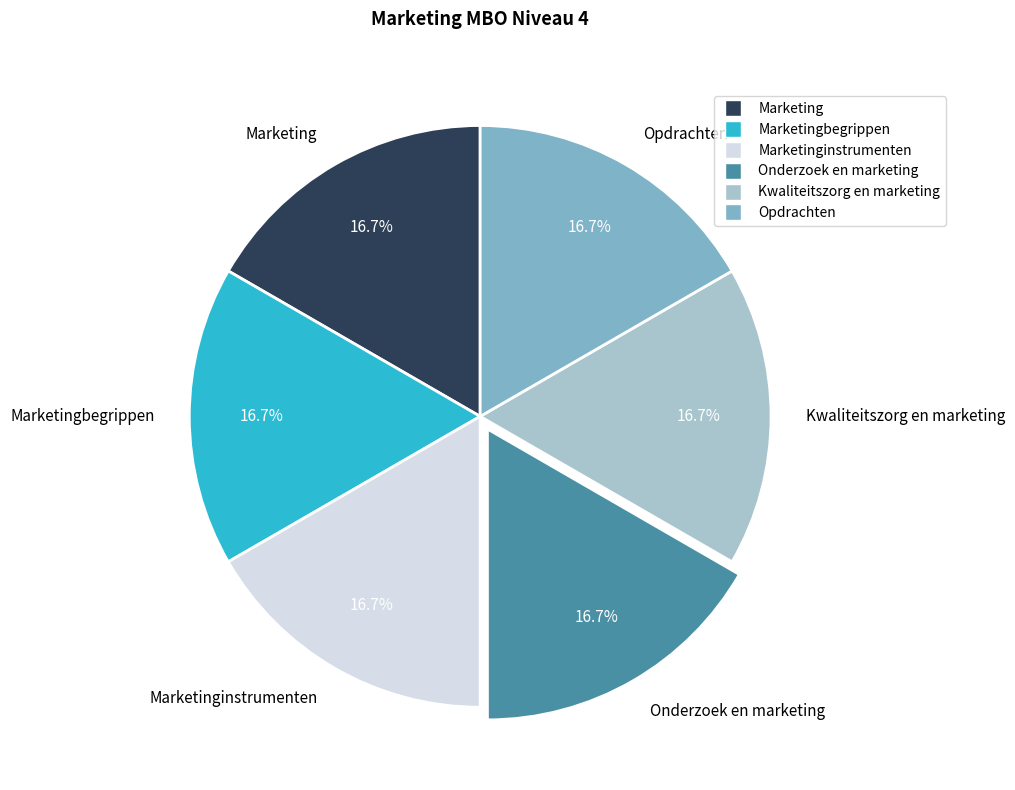

What is the ratio of the value at Onderzoek en marketing to the value at Marketinginstrumenten?

1.0